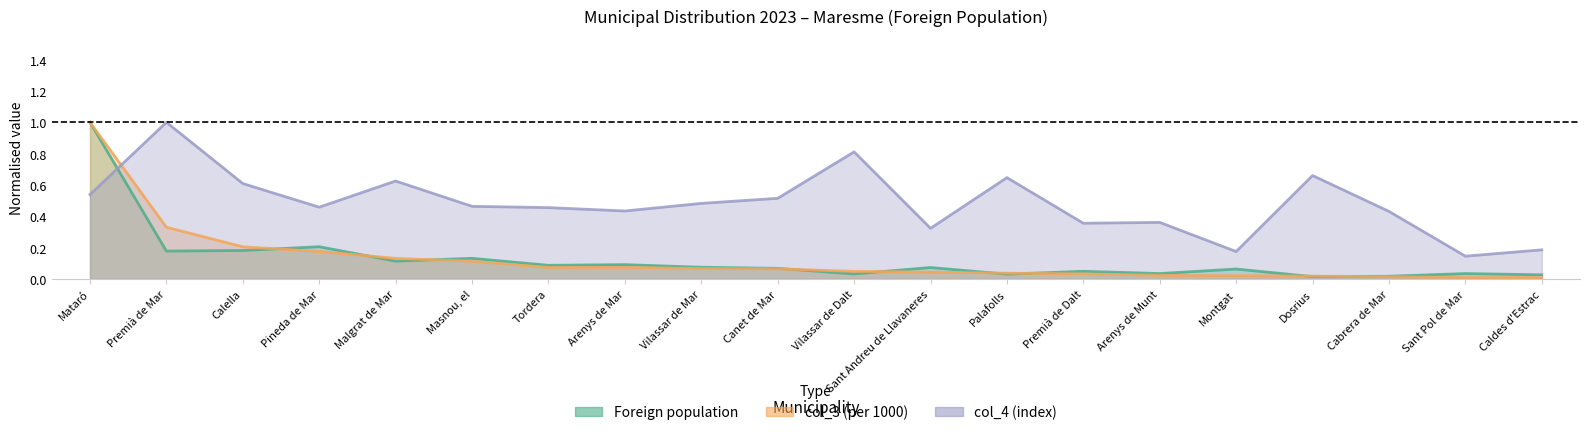

Which series ends up on top after the final intersection of col_4 (index) and col_3 (per 1000)?

col_4 (index)